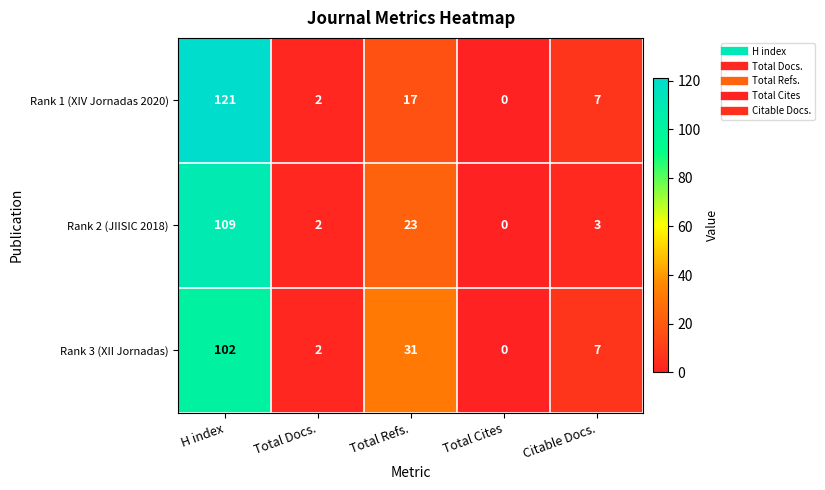

True or false: Rank 3 (XII Jornadas) has a value of 1 at Total Docs..

False